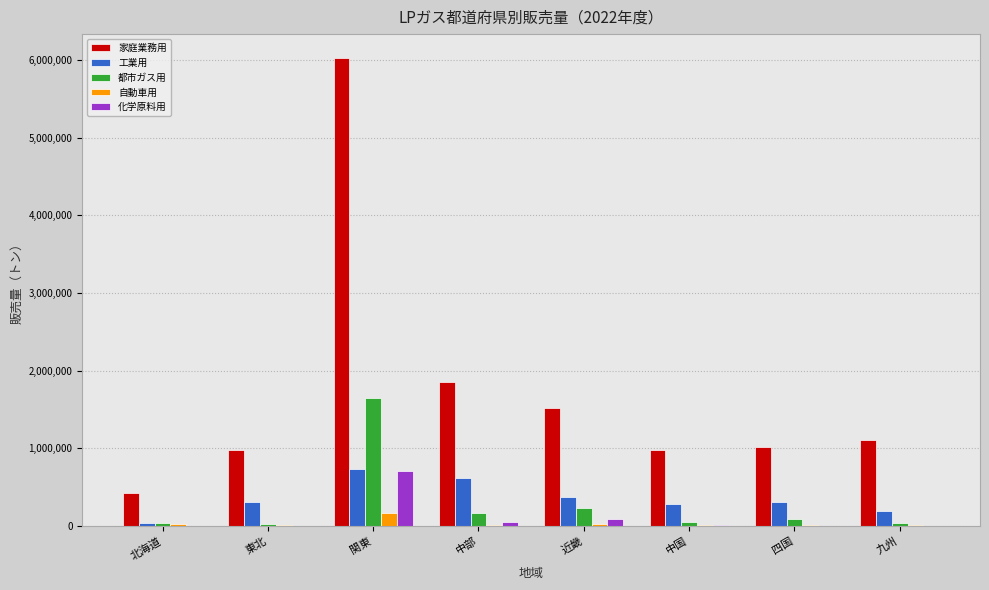

How many categories are shown in the chart?

8